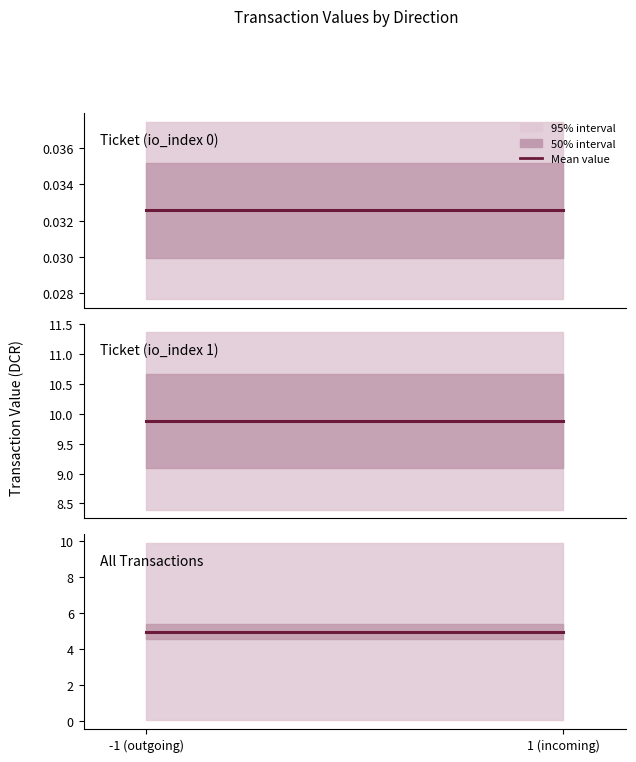

True or false: valid_mainchain has more than 1 points higher than both neighbors.

False